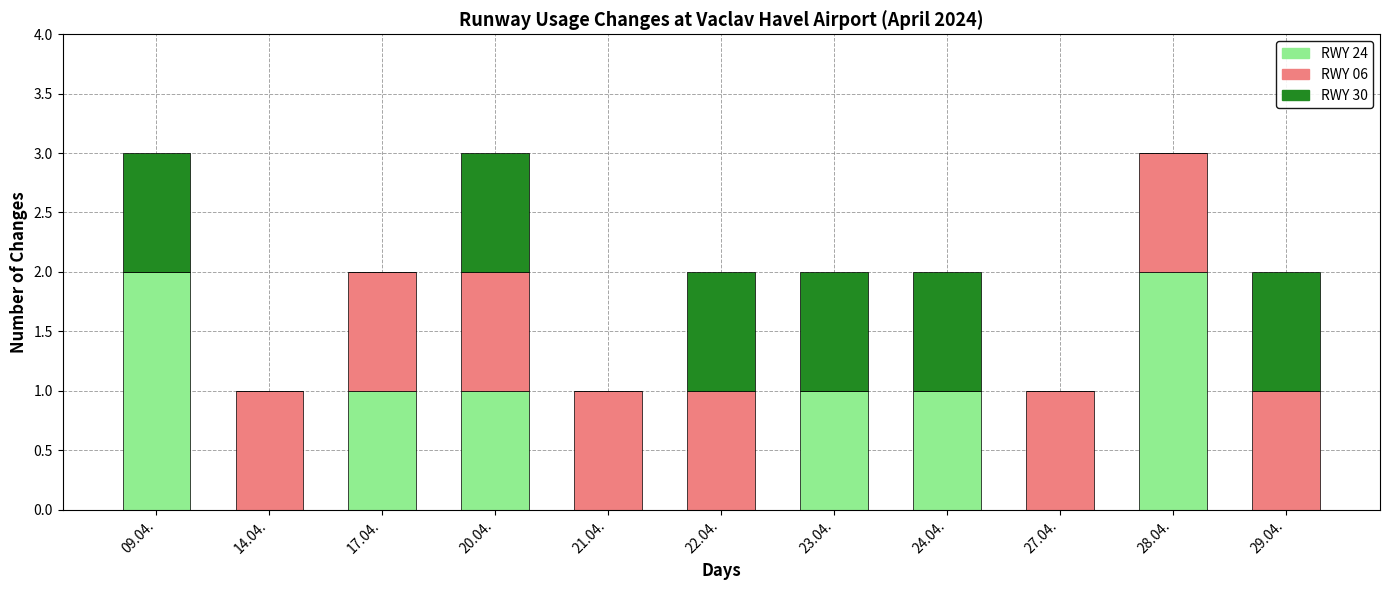

The value of RWY 24 at 09.04. is 2. True or false?

True